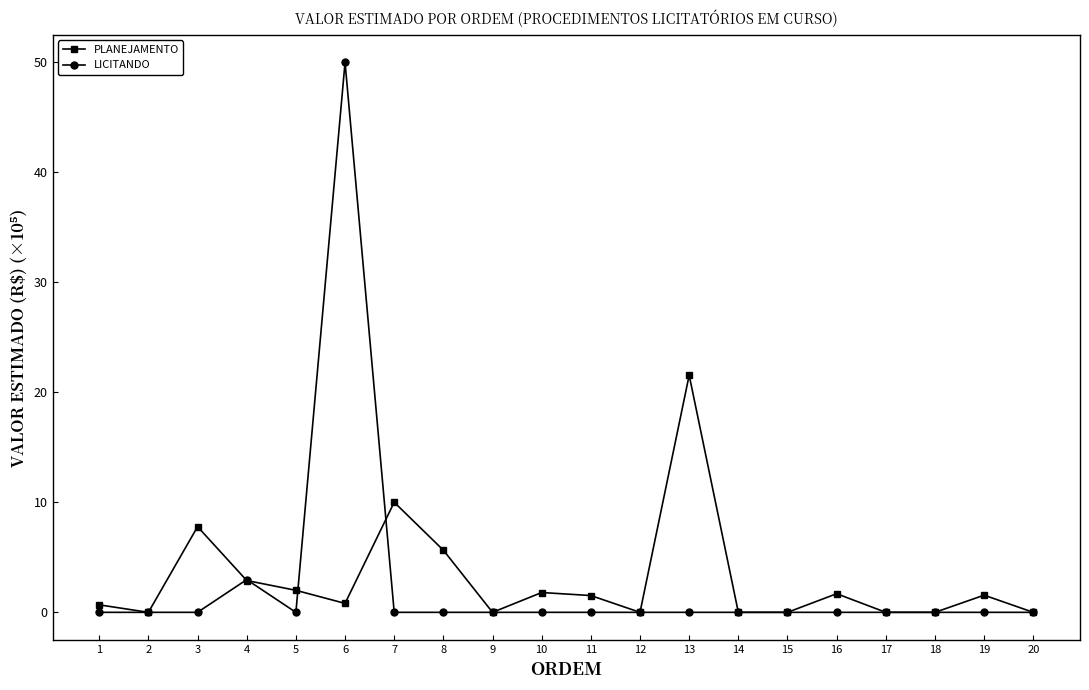

Is the value of PLANEJAMENTO at 16 greater than the value of LICITANDO at 6?

No